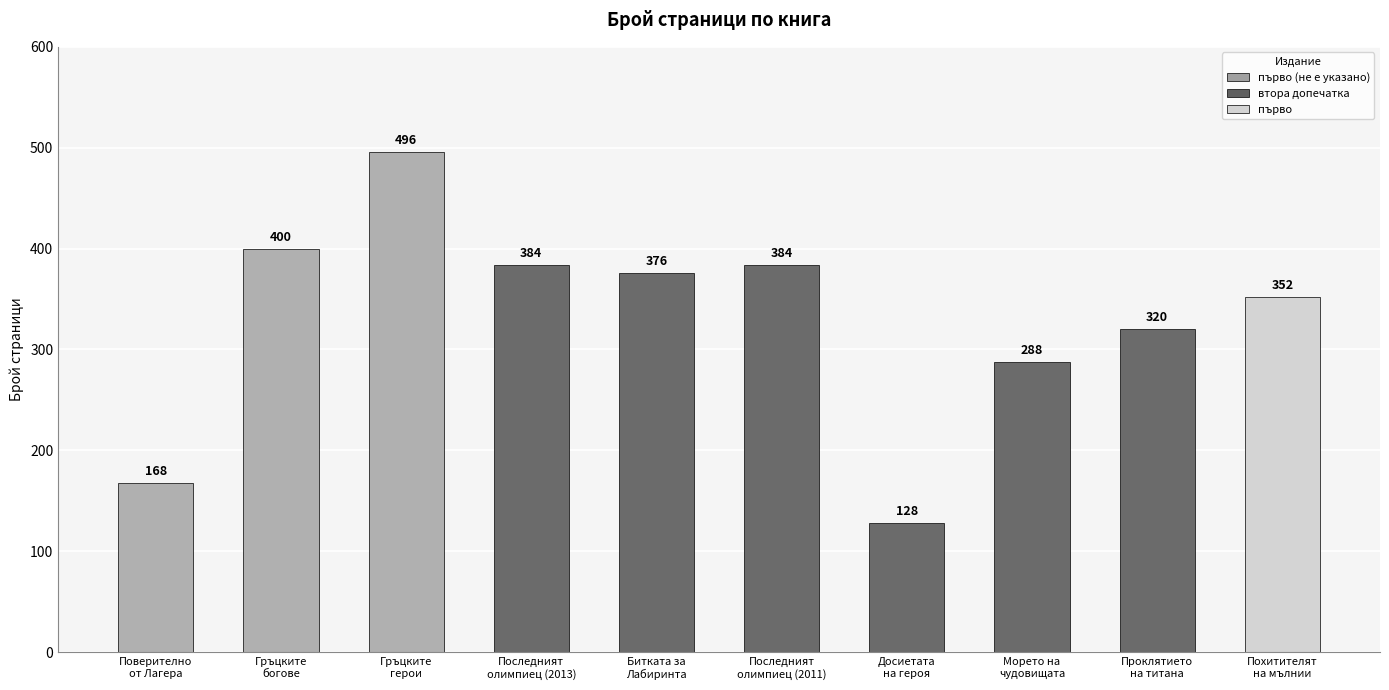

What is the average value?

330